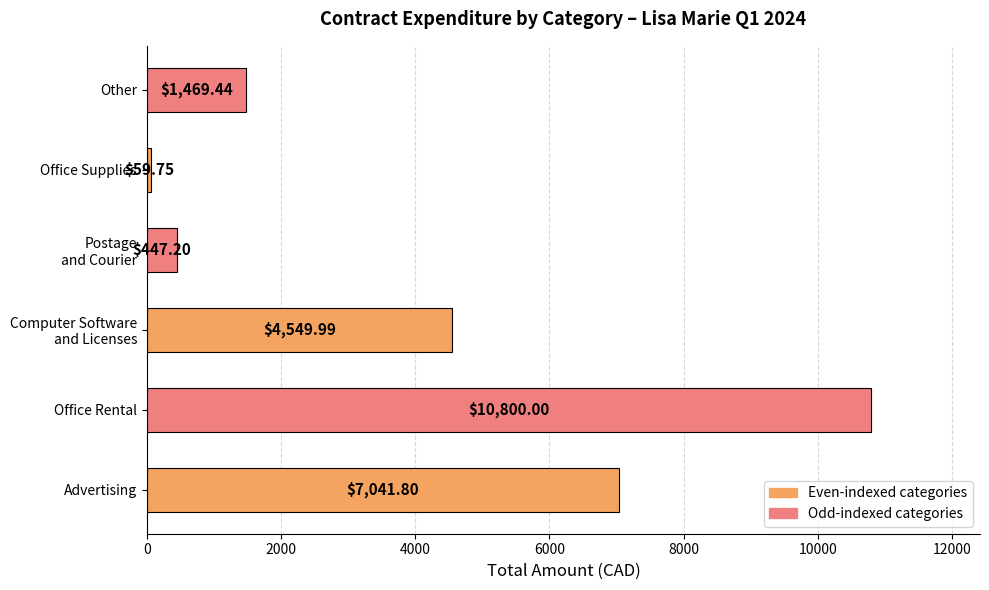

What is the change in value from Advertising to Other?

-5572.4